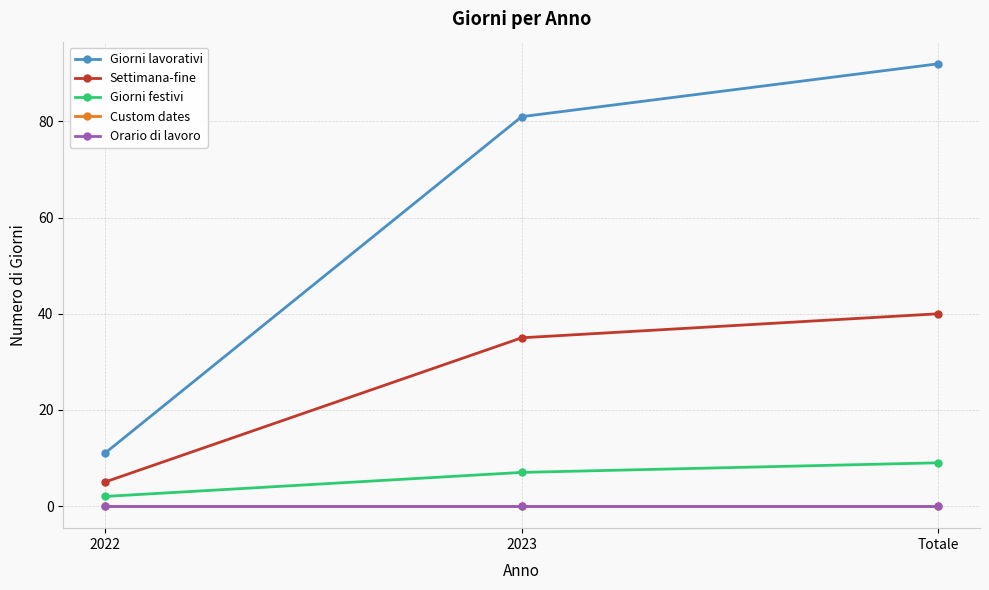

Does the chart have visible grid lines?

Yes